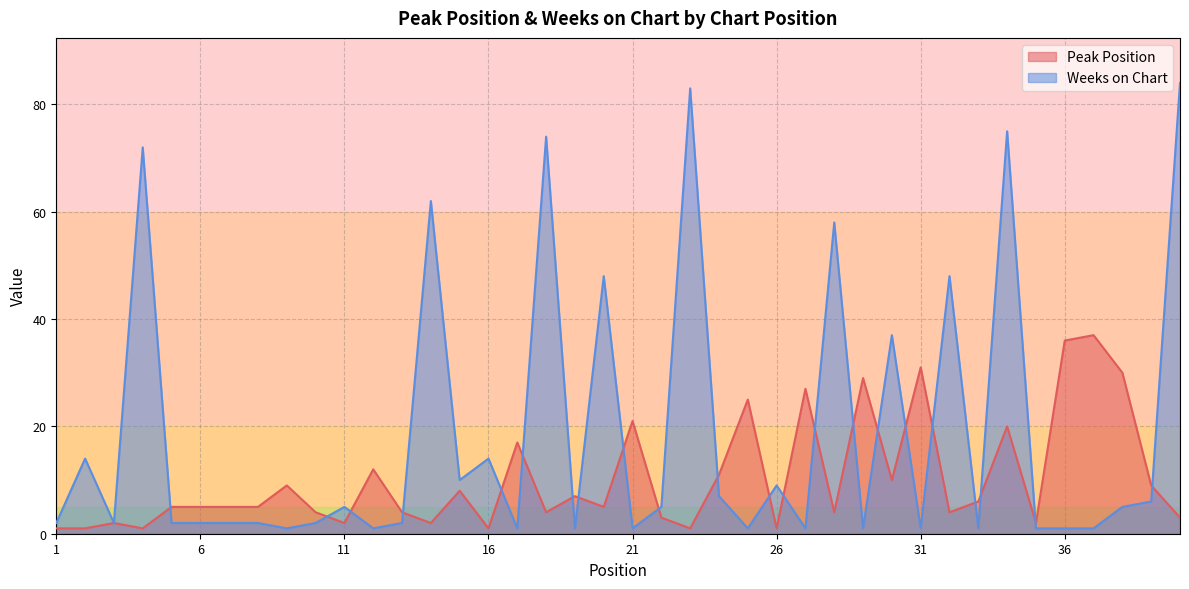

What is the greatest value displayed?

84